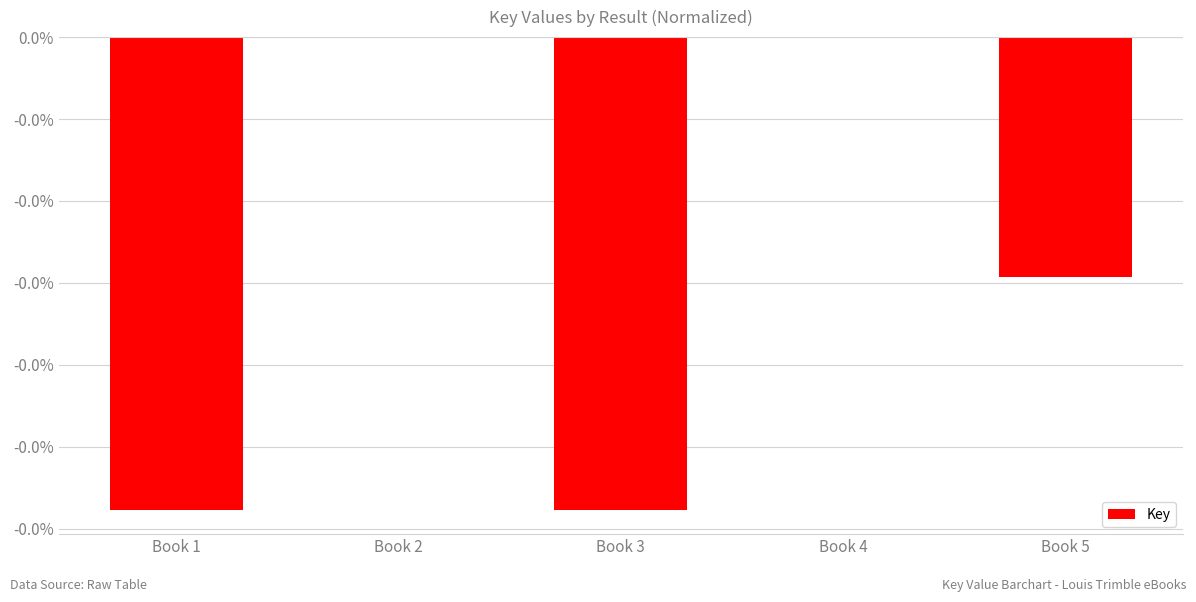

Where is the data nearest to the value 0?

Book 4